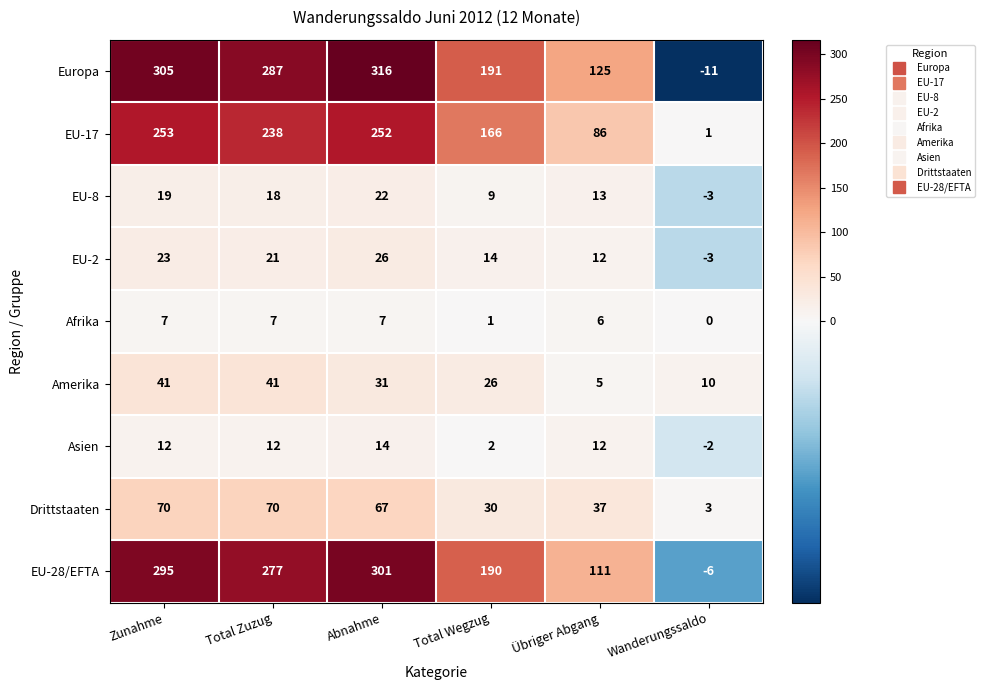

How many series are shown in this chart?

9